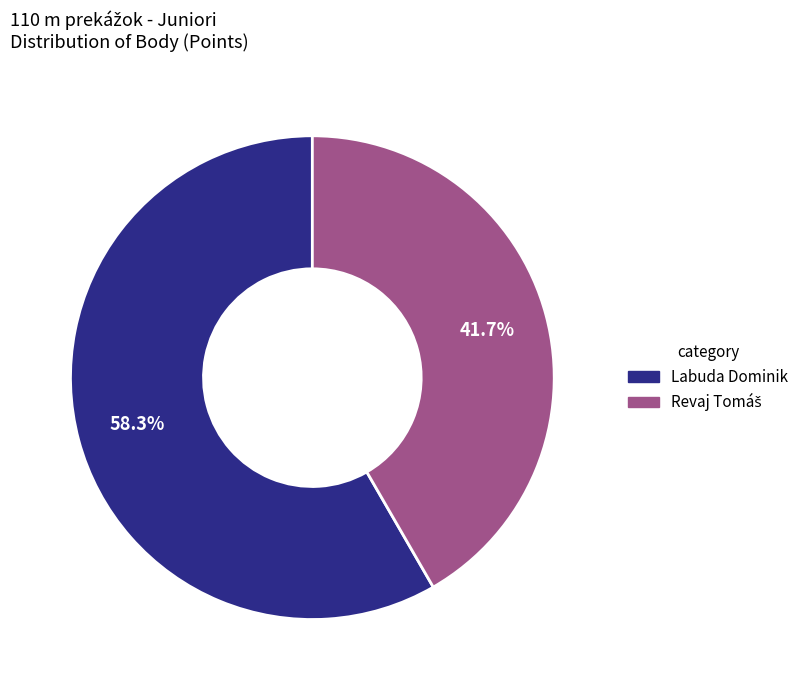

What portion of the pie excludes Labuda Dominik?

41.7%